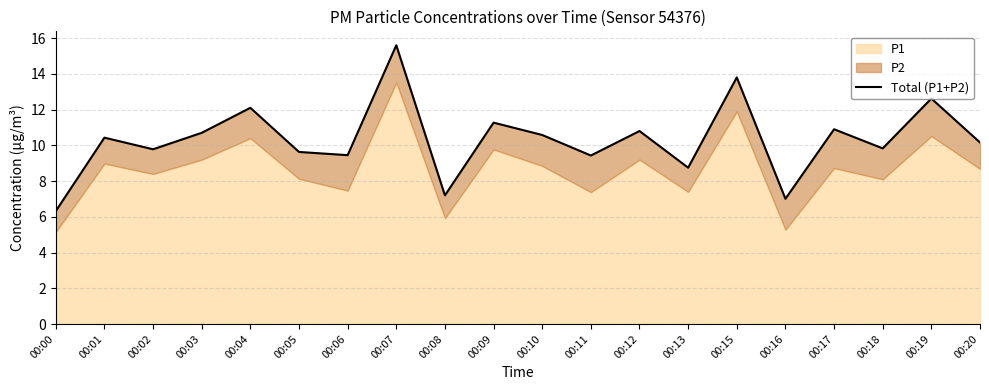

How many data points does each series have?

20